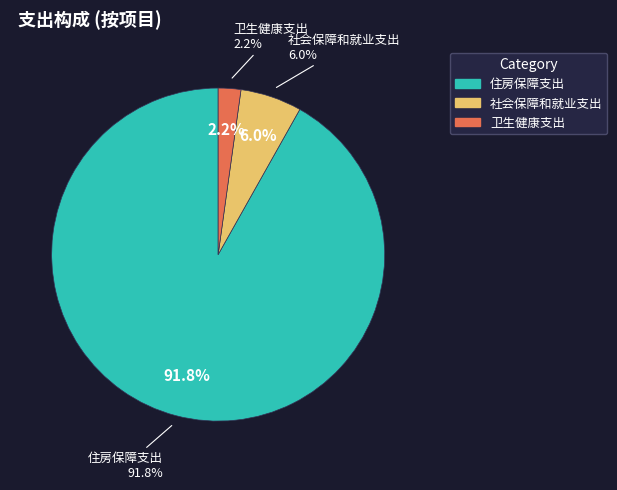

Which category has the smallest portion of the pie?

九、卫生健康支出